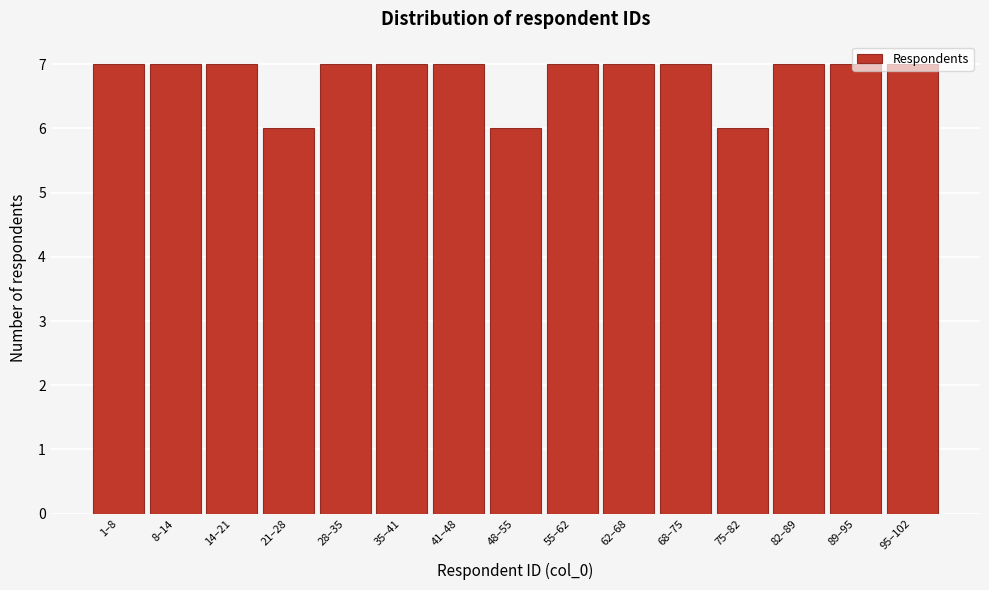

What is the sum of the values at 14–21 and 48–55?

13